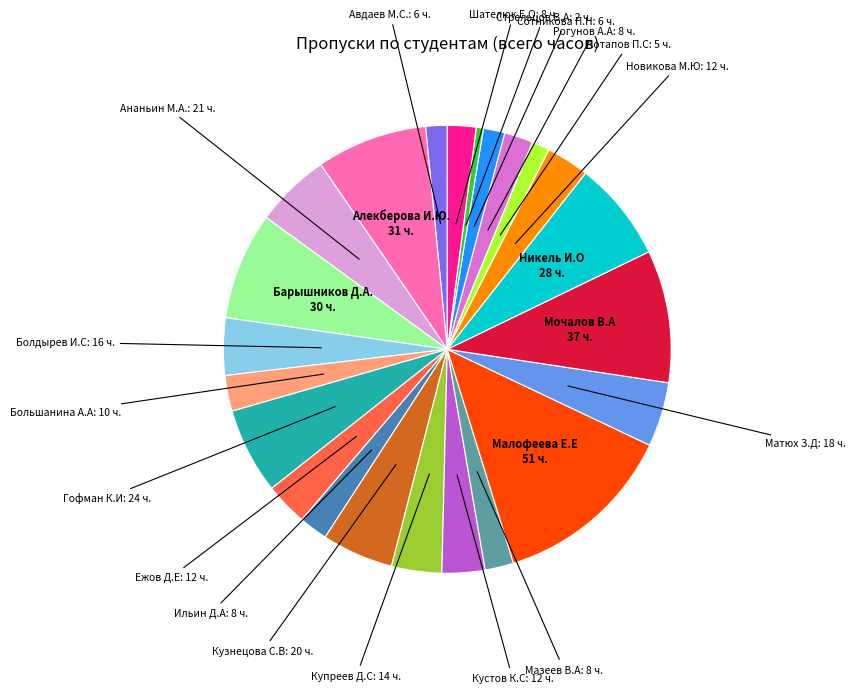

Is there a majority slice in this chart?

No